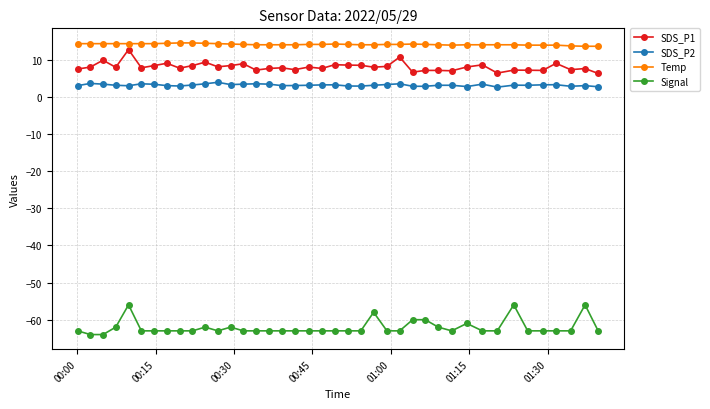

Which series has the largest total across all categories?

Temp